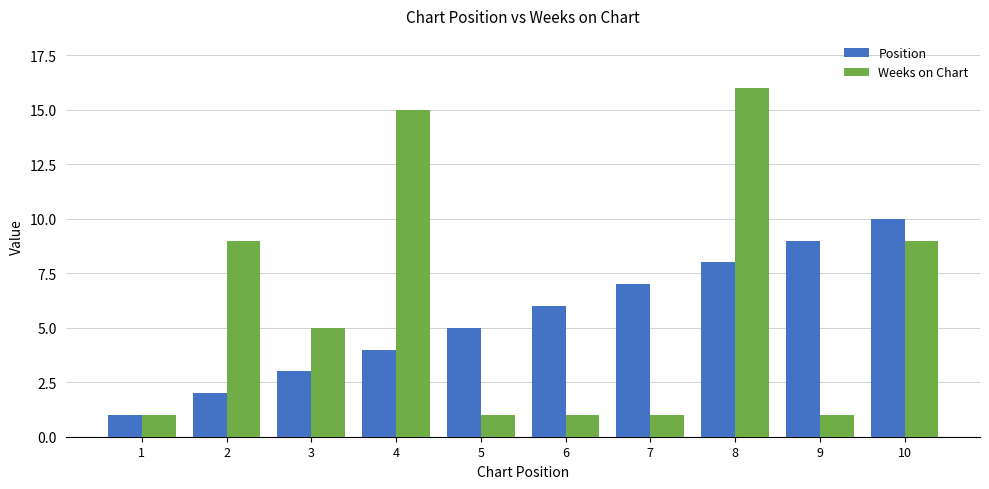

How many categories are shown in the chart?

10